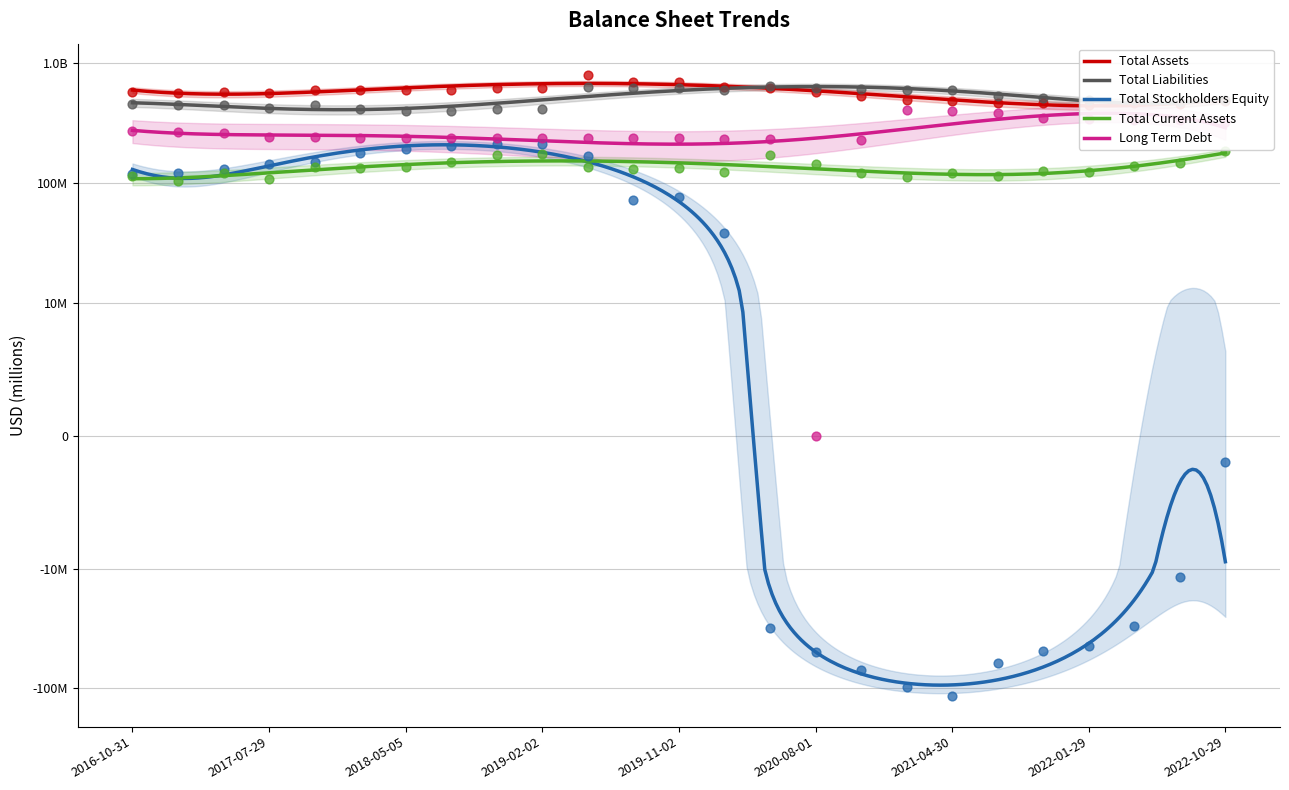

At how many categories does at least one series exceed -79507795?

25